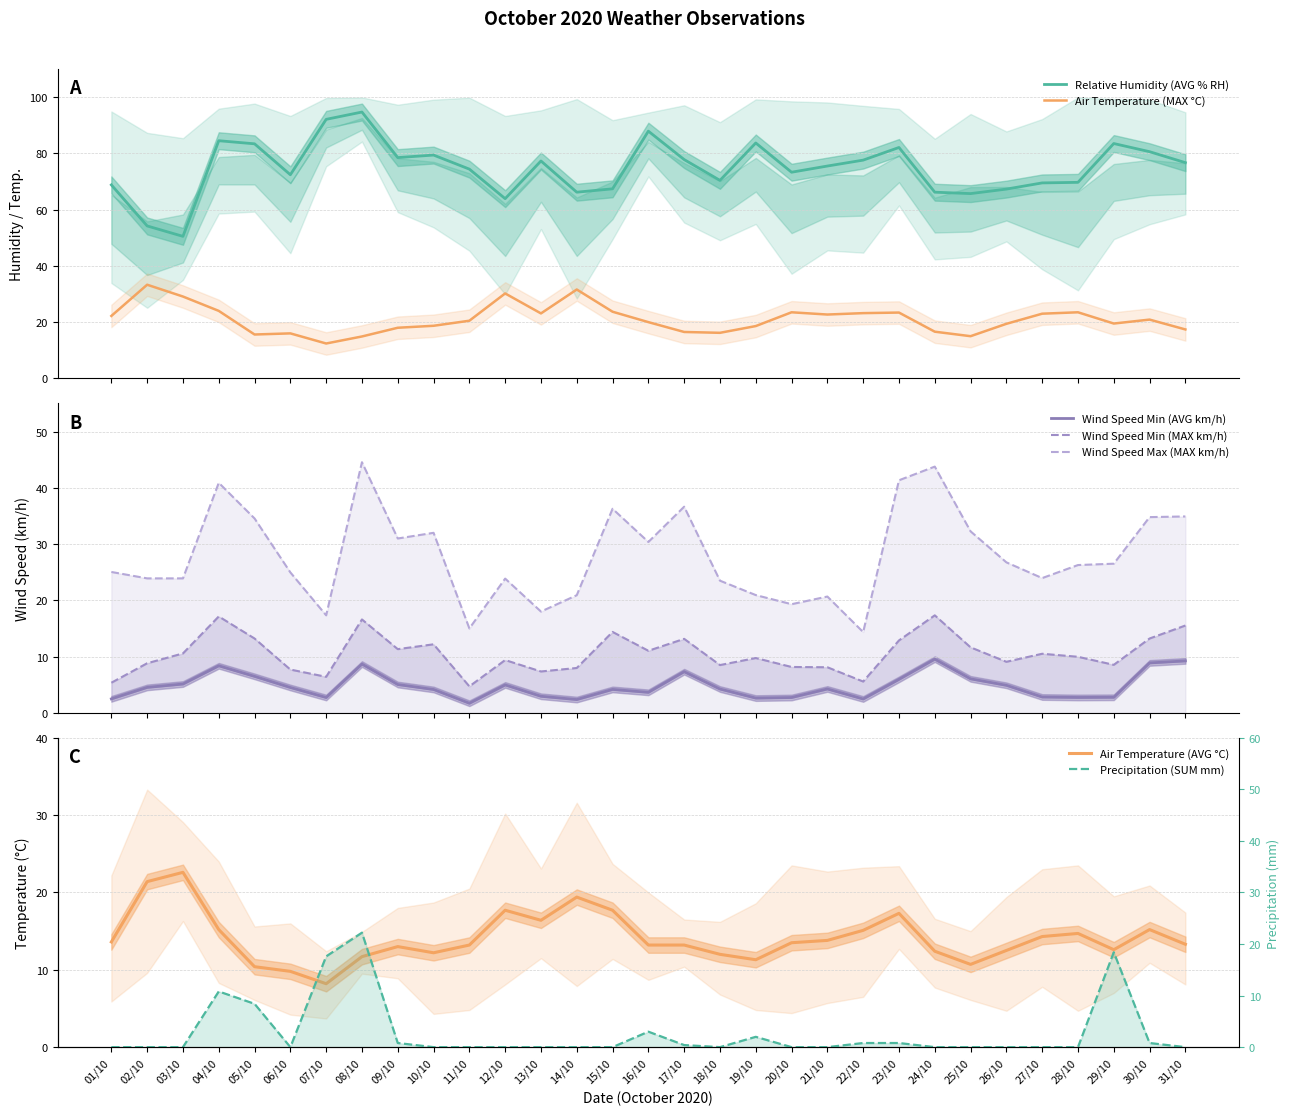

What is the minimum value for Relative Humidity (AVG % RH)?

50.5